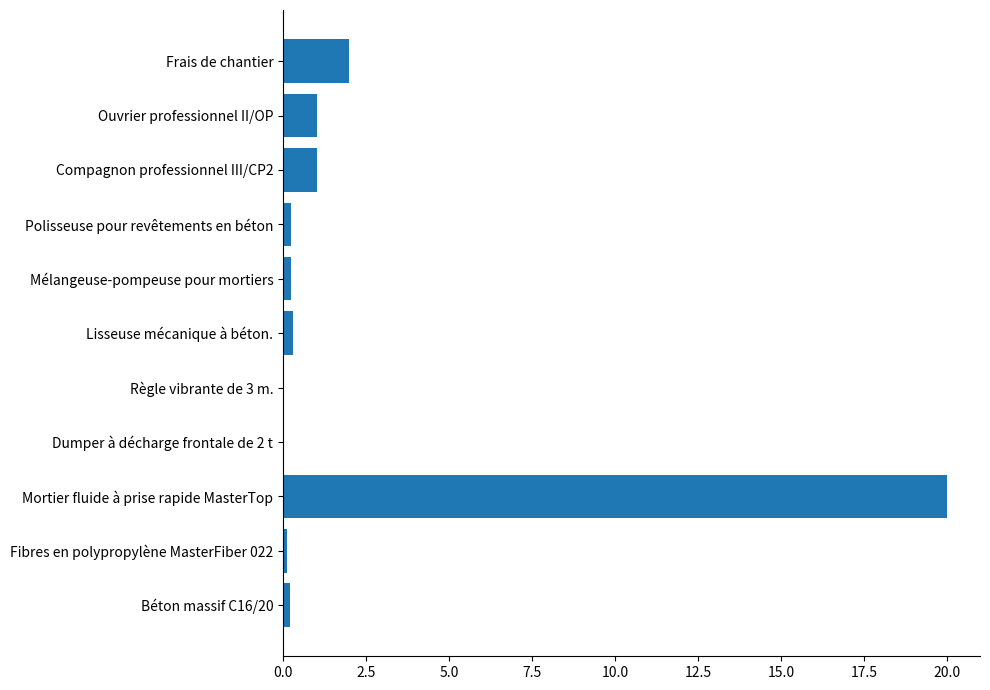

Approximately how many times larger is the value at Mortier fluide à prise rapide MasterTop compared to Compagnon professionnel III/CP2?

19.4